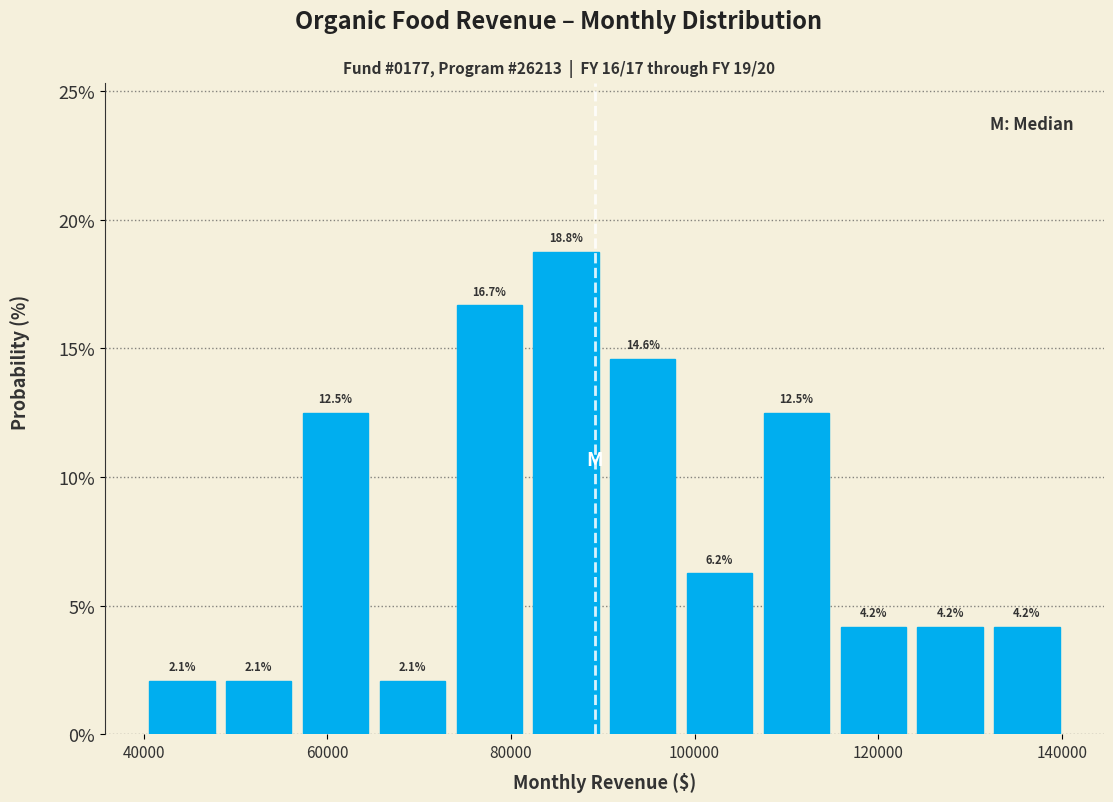

Reading left to right, list every bar in this chart as the range it spans on the x-axis followed by its height. The bar edges are not printed on the chart, so give them approximately, as read against the axis.

40000 to 48000: 2.1
48000 to 56000: 2.1
56000 to 66000: 12.5
66000 to 74000: 2.1
74000 to 82000: 16.7
82000 to 90000: 18.8
90000 to 98000: 14.6
98000 to 106000: 6.2
106000 to 116000: 12.5
116000 to 124000: 4.2
124000 to 132000: 4.2
132000 to 140000: 4.2